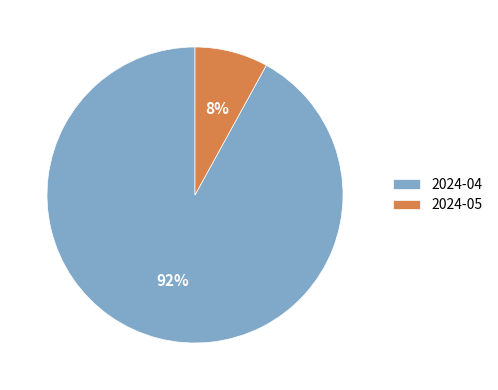

Does any single category account for the majority?

Yes